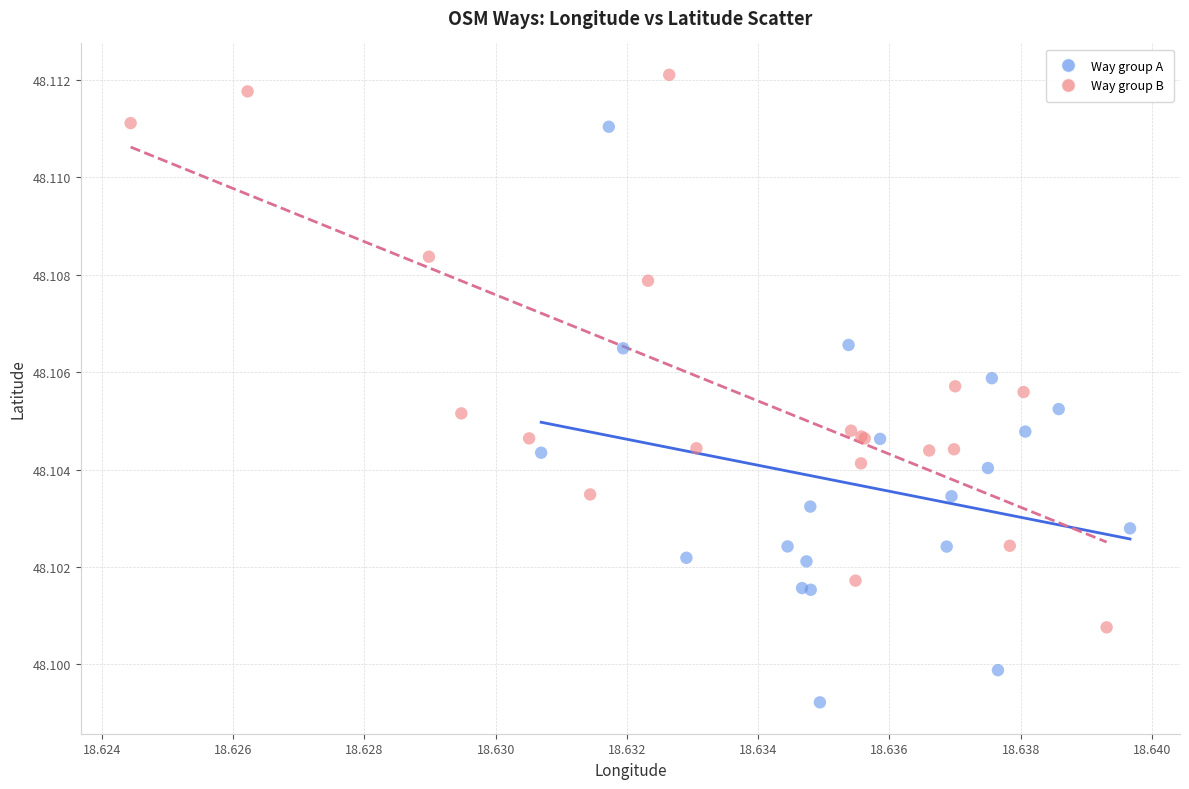

Which series contains the highest Y value?

Way group B